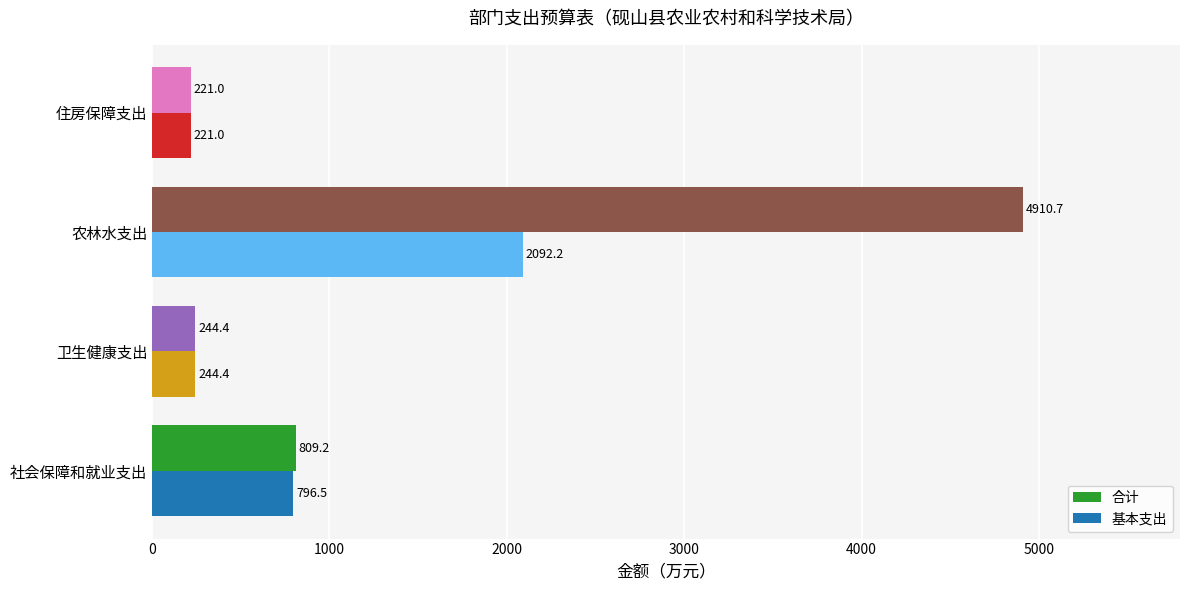

True or false: 基本支出 has a value of 796.5 at 社会保障和就业支出.

True